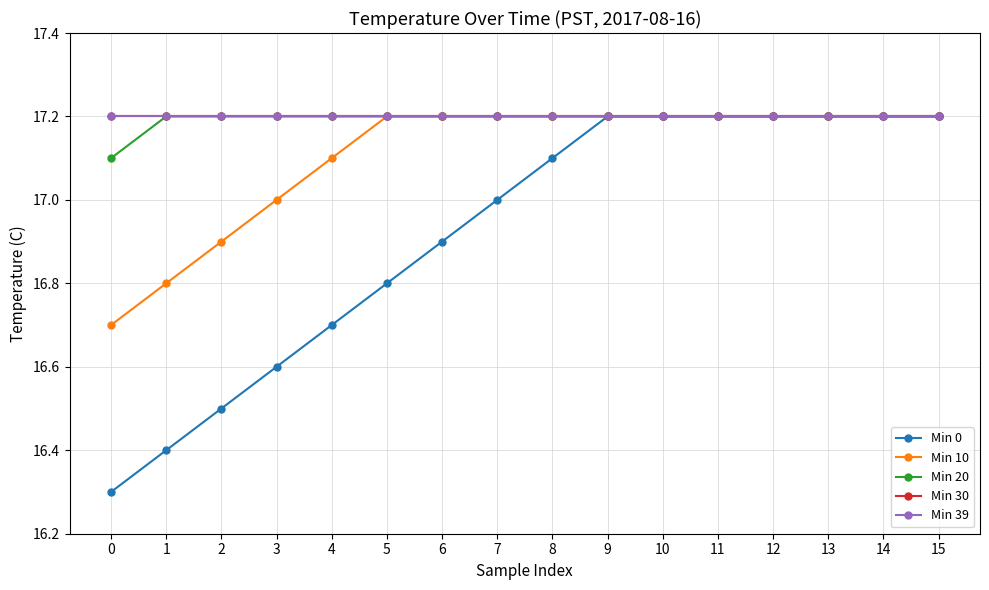

Is this an area chart (filled region under the line)?

No